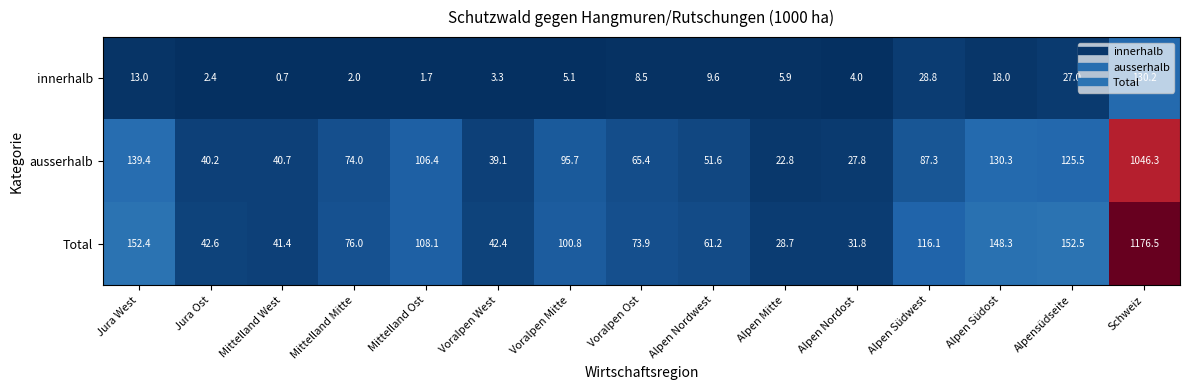

At which category is the sum across all series the highest?

Schweiz